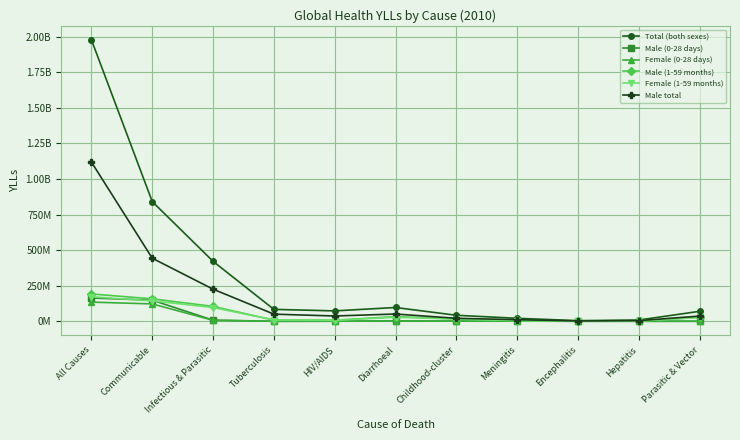

At how many categories does at least one series exceed 75649394?

5